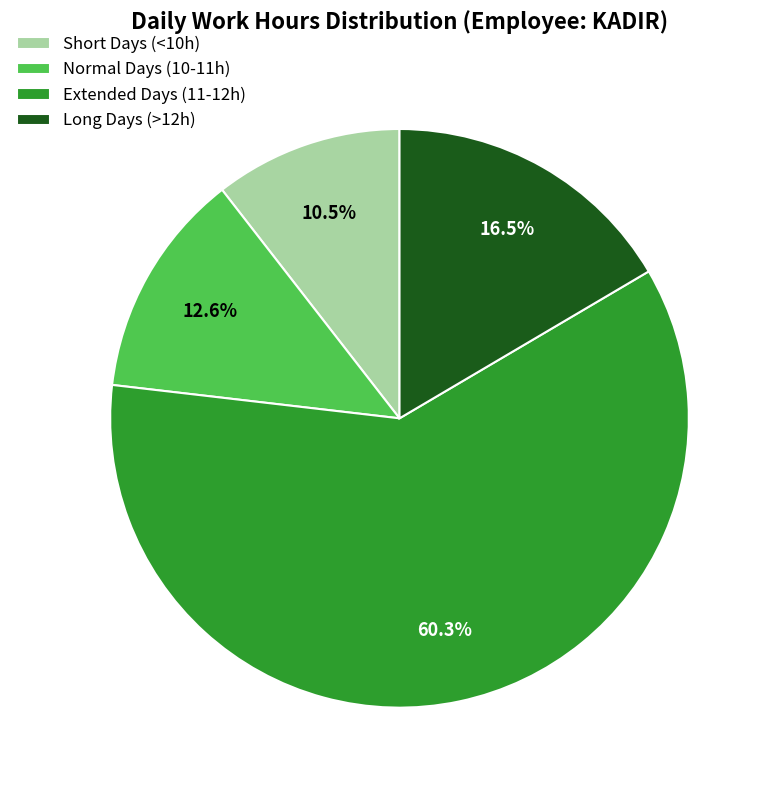

What is the majority slice?

Extended Days (11-12h)